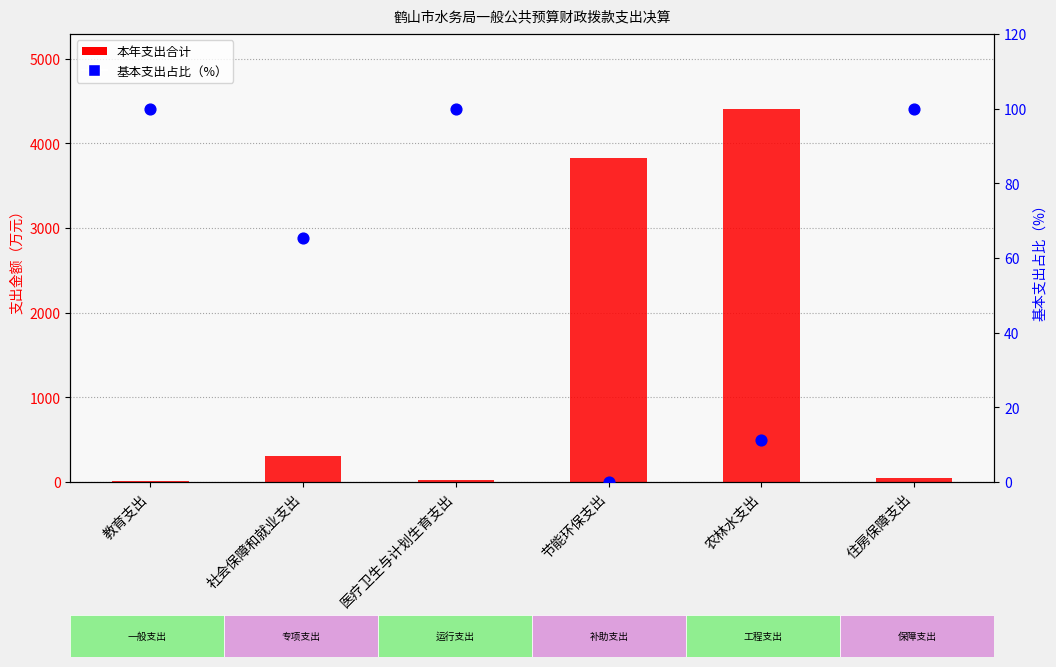

Which series reaches the maximum Y coordinate?

本年支出合计